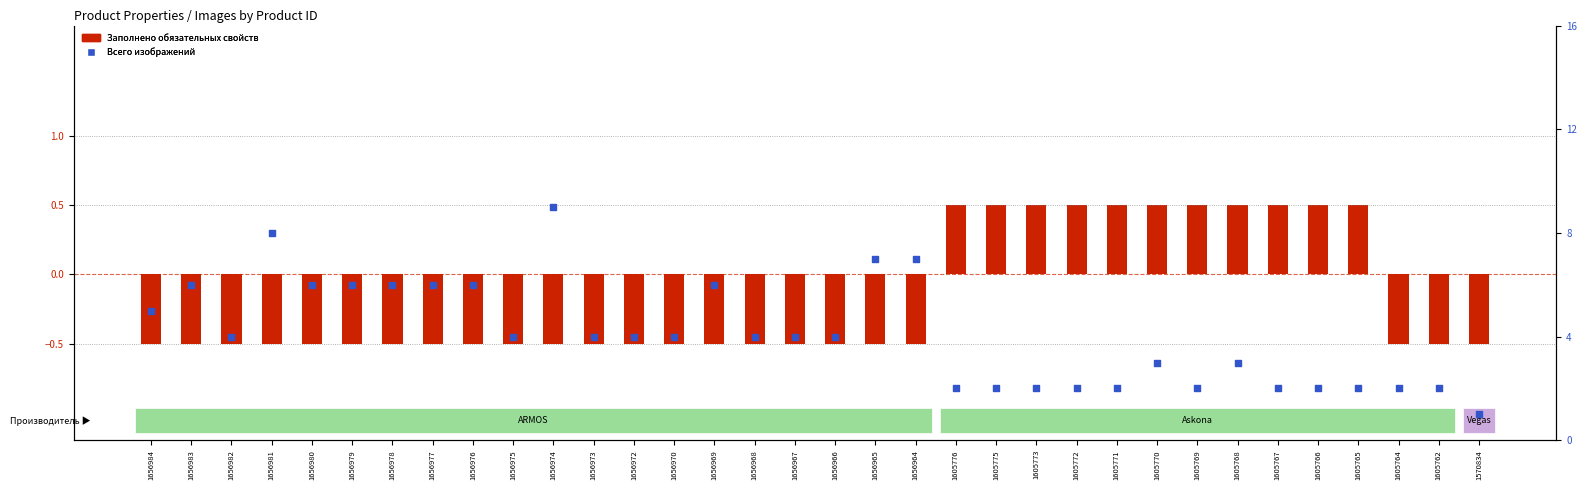

Which series reaches the maximum Y coordinate?

Всего изображений